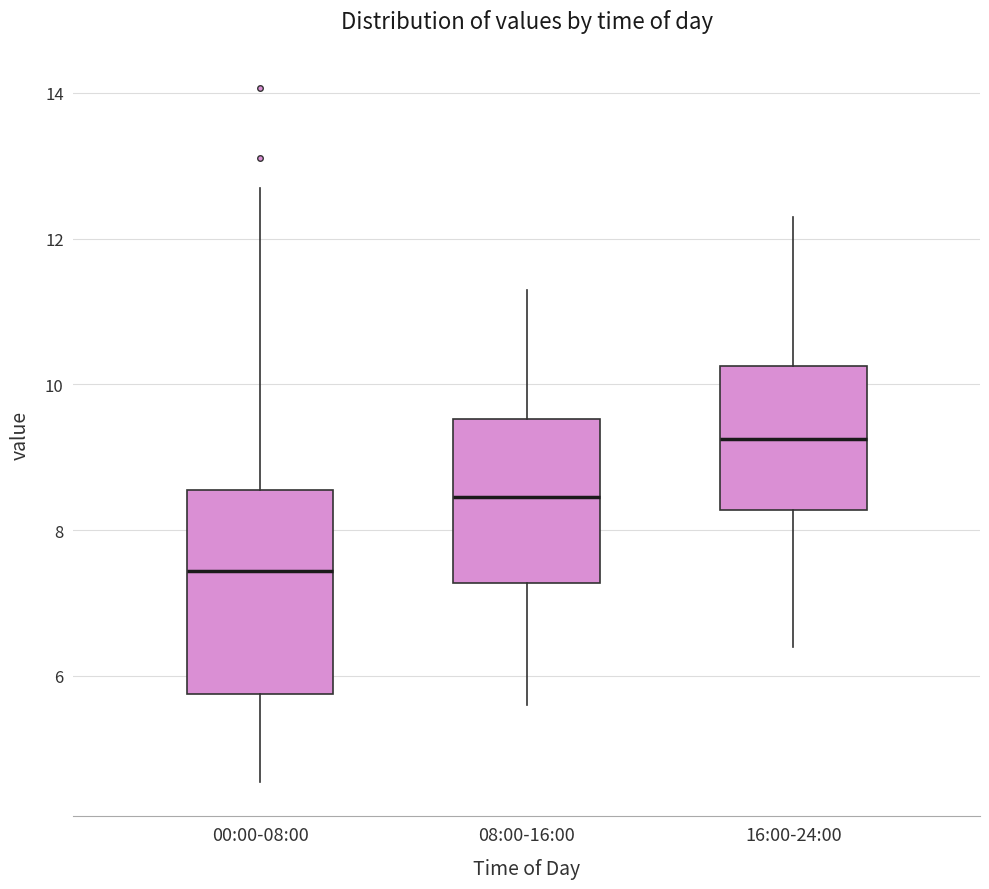

Comparing the boxes themselves (not the whiskers), which one is the tallest?

00:00-08:00